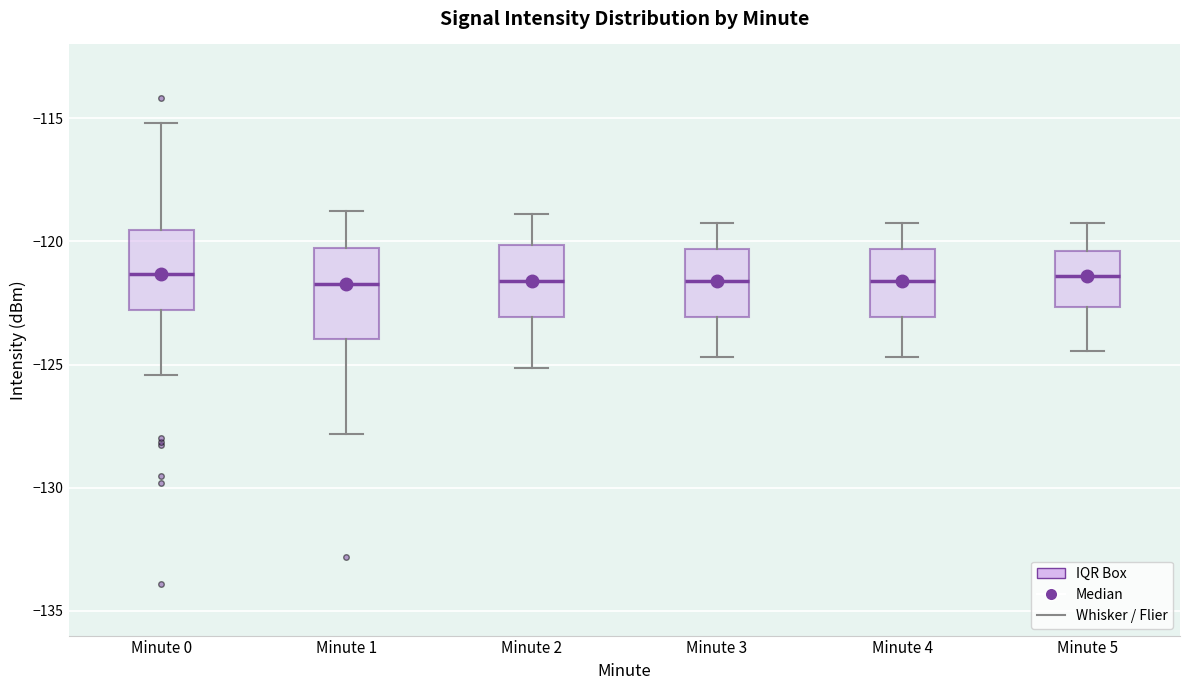

Where does the lower whisker of the box for Minute 5 end on the y-axis? The values are not printed on the chart, so give them approximately, as read against the axis.

-124.5